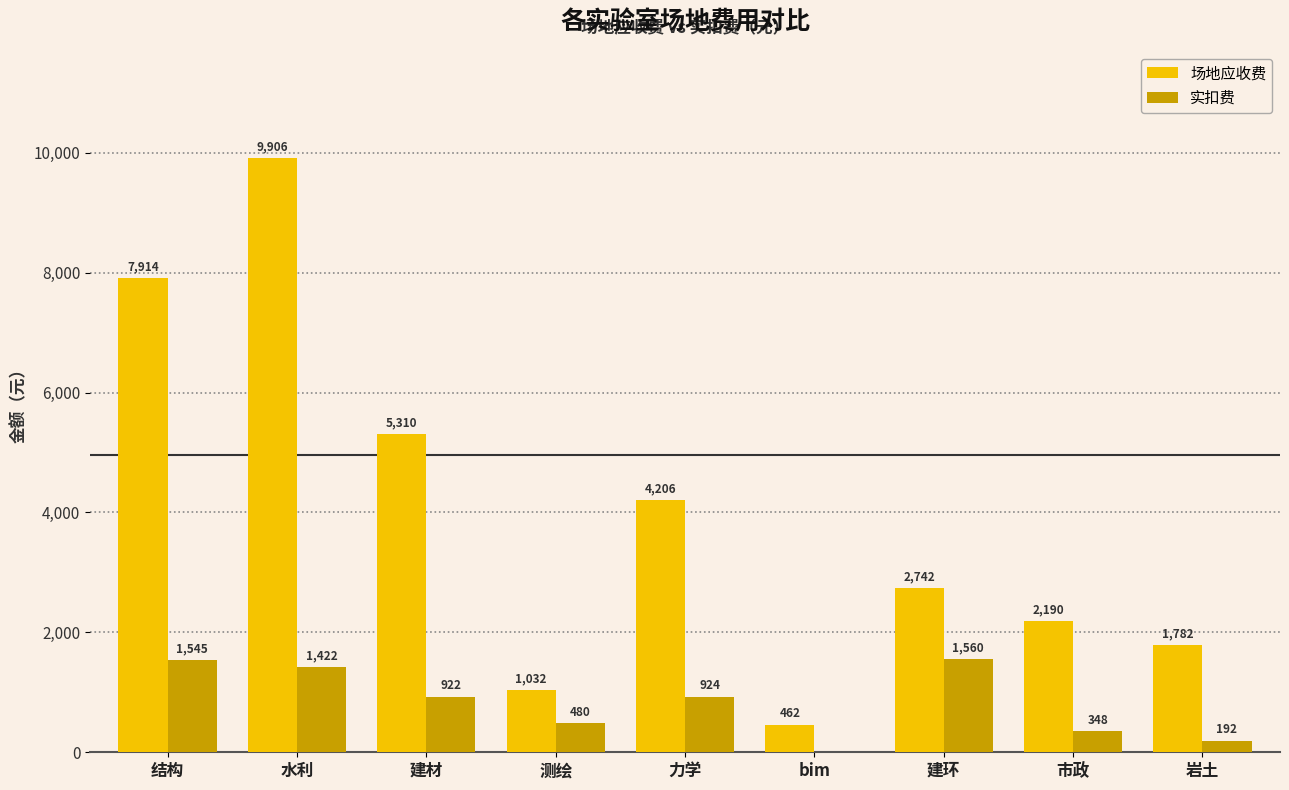

What is the approximate value of 场地应收费 at bim, to the nearest 100?

500